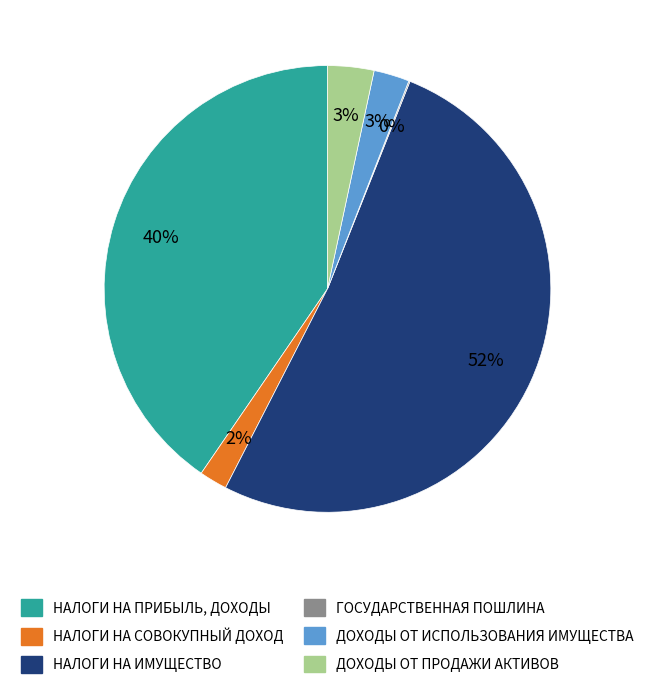

To the nearest percent, what is the difference between the НАЛОГИ НА СОВОКУПНЫЙ ДОХОД and ДОХОДЫ ОТ ПРОДАЖИ АКТИВОВ slice percentages?

1%